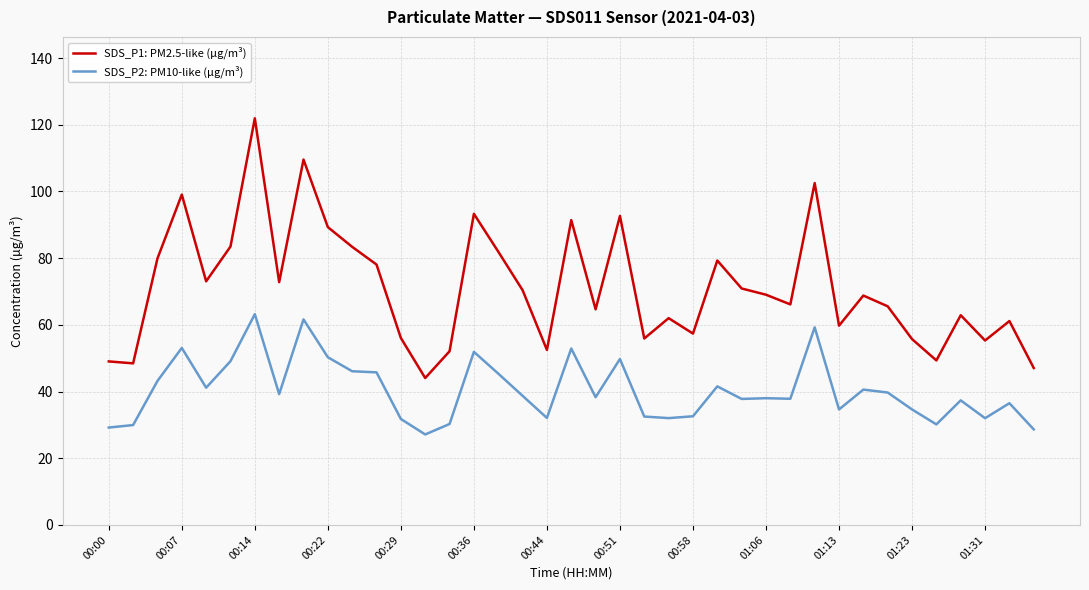

Which series has the largest total across all categories?

SDS_P1: PM2.5-like (µg/m³)